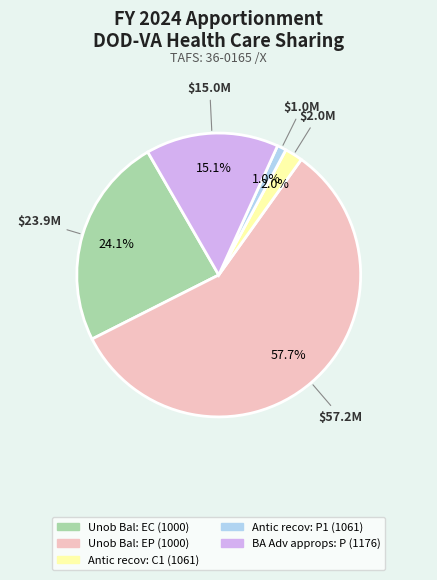

Between Antic recov: C1 (1061) and Unob Bal: EC (1000), which is larger?

Unob Bal: EC (1000)